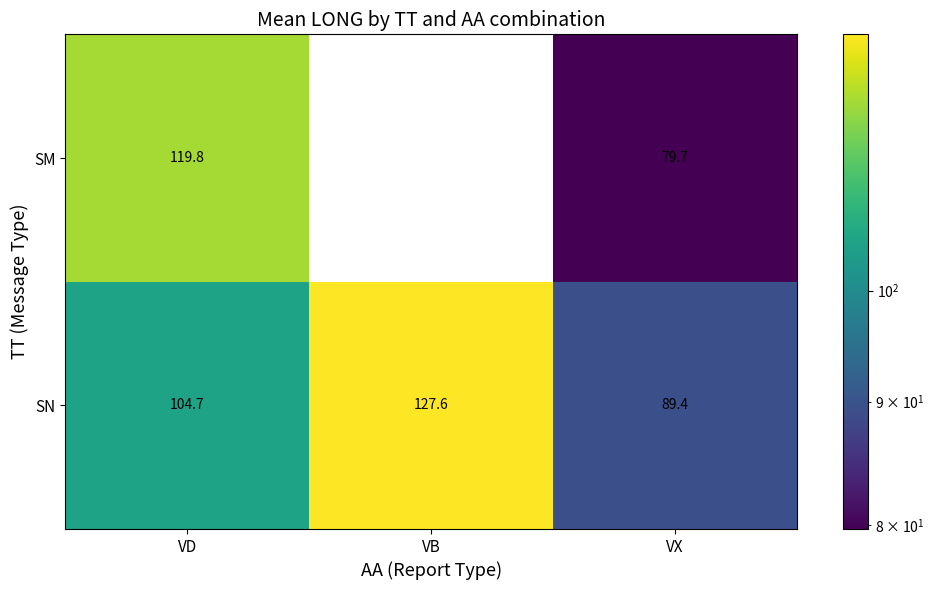

At which category is the sum across all series the highest?

VD